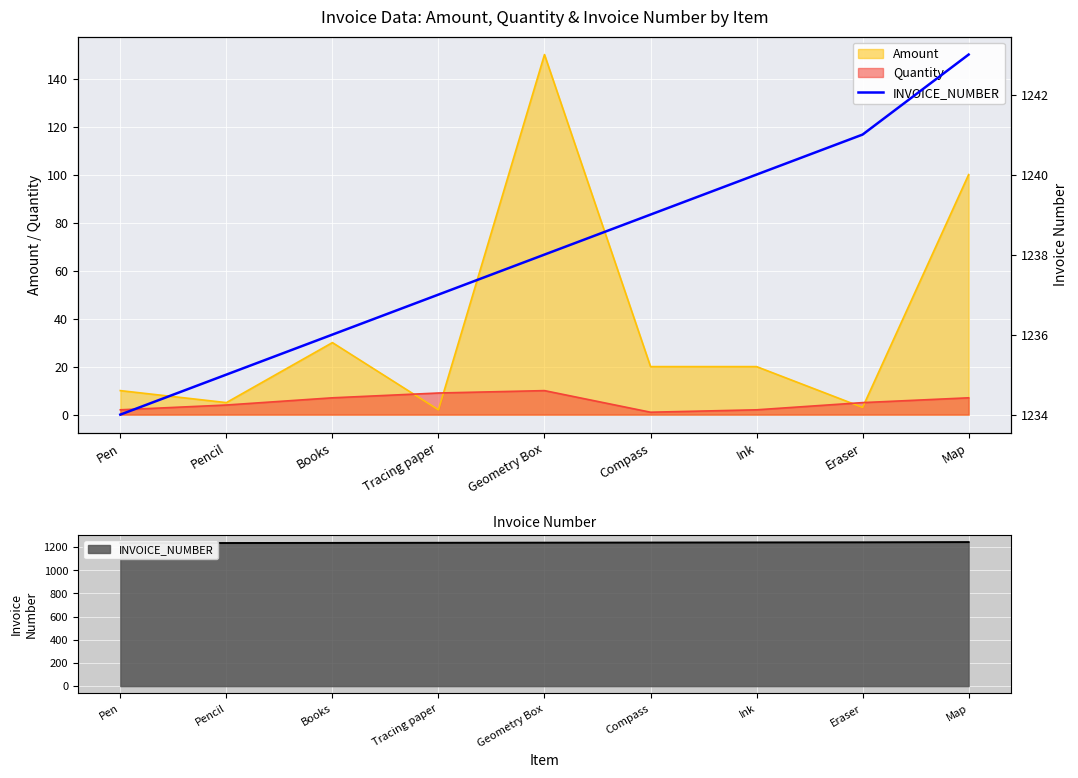

What is the sum of the values at Pencil and Ink?

2475